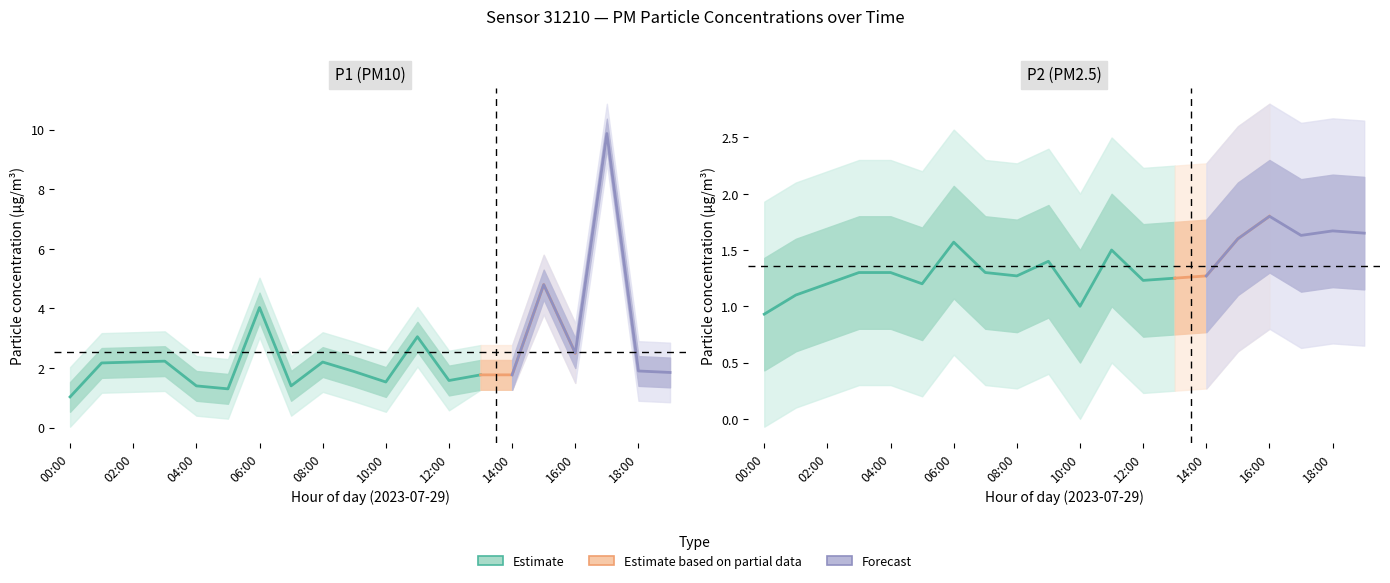

What is the label of the 14th point from the left?

13:00